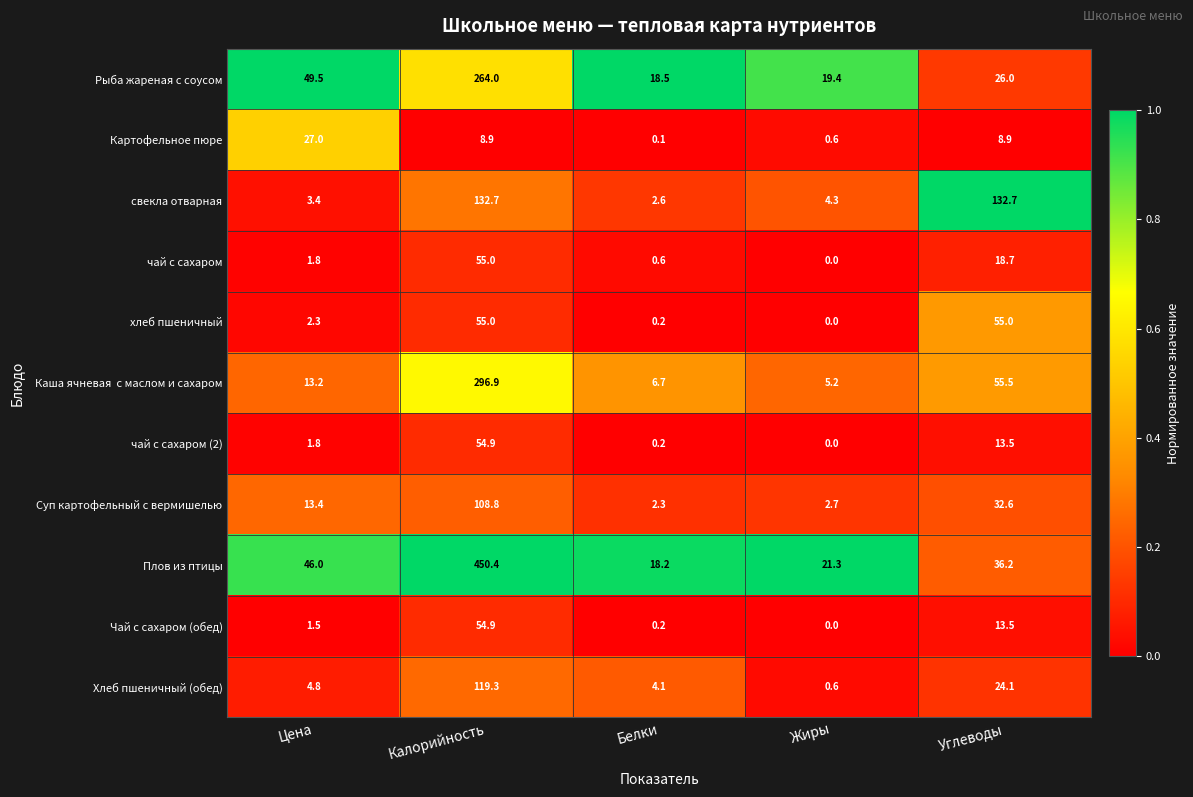

The value of Плов из птицы at Цена is 75.1. True or false?

False